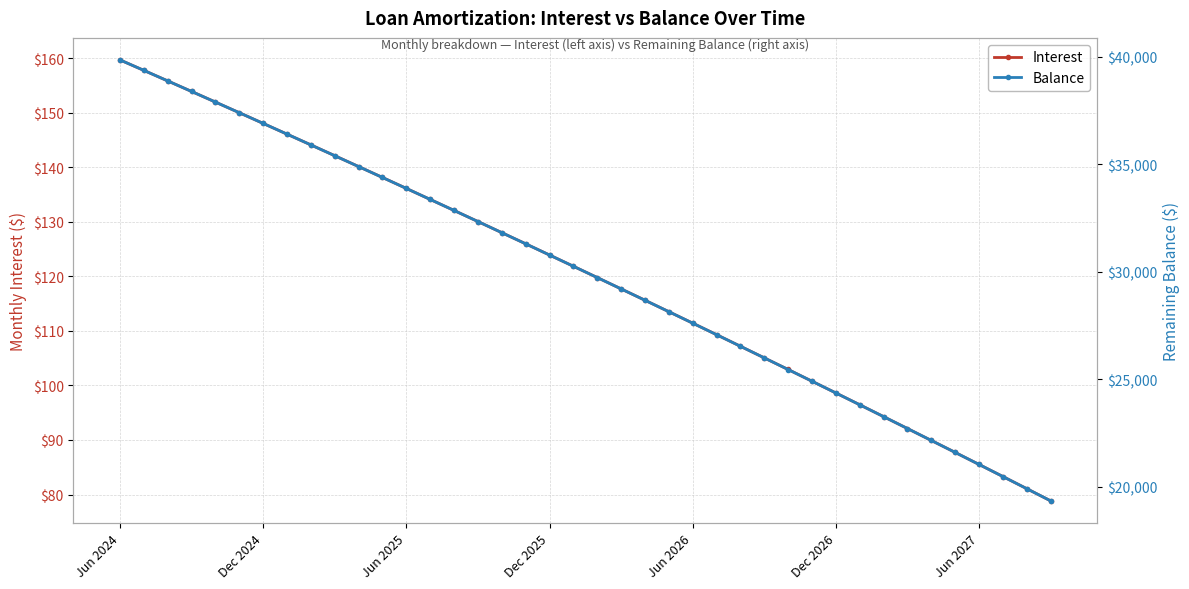

True or false: Interest has more than 2 points higher than both neighbors.

False